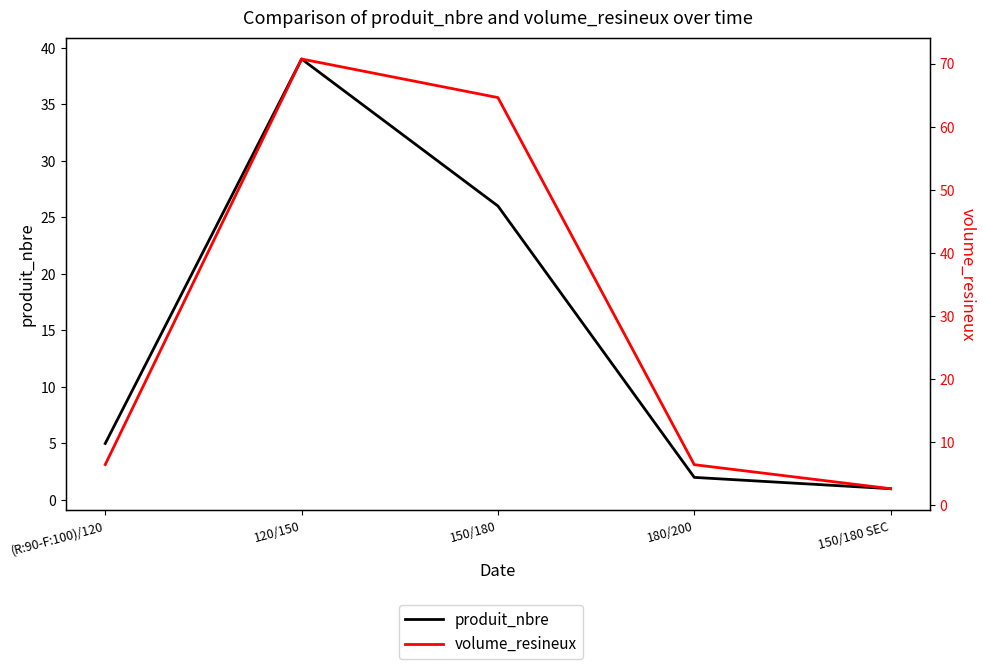

What are all the series names shown in the legend?

produit_nbre, volume_resineux